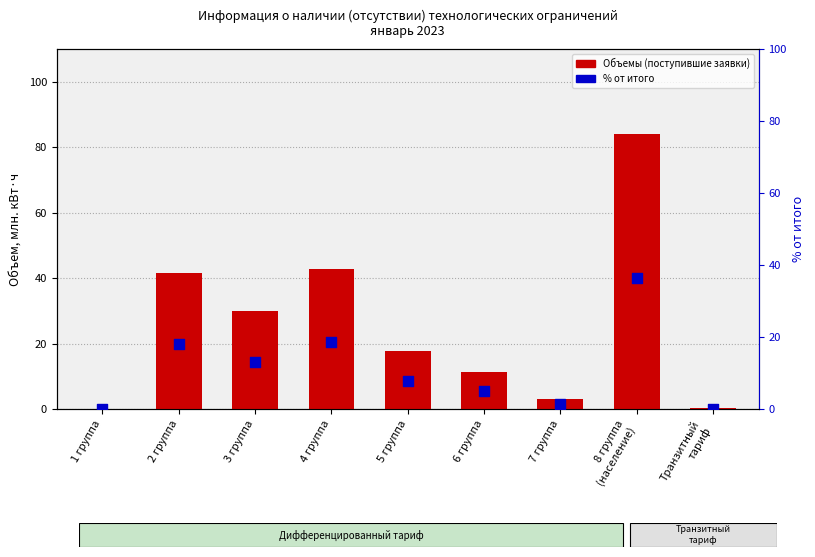

At which category is the sum across all series the highest?

8 группа
(население)